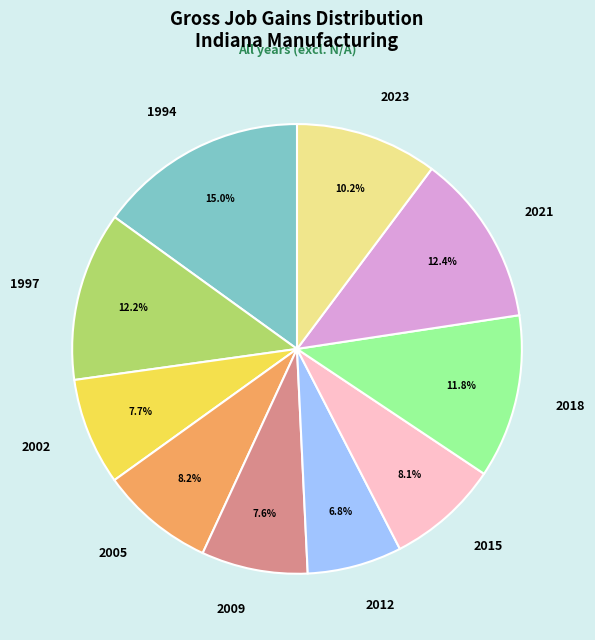

How many segments does this pie chart have?

10